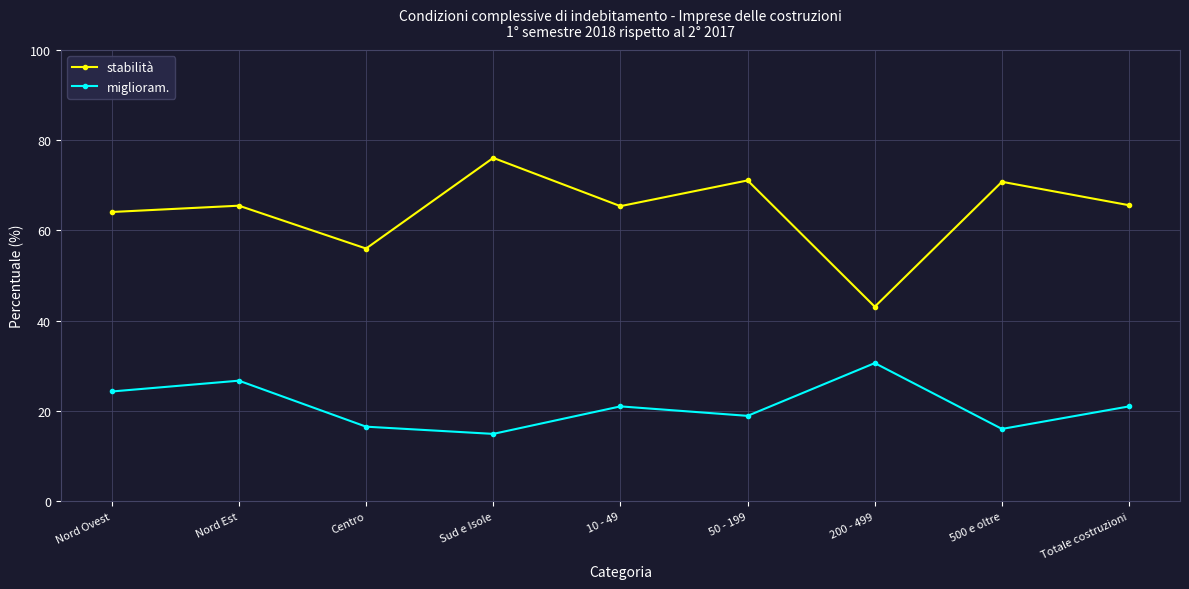

Is the value of miglioram. at Nord Est greater than the value of stabilità at Sud e Isole?

No